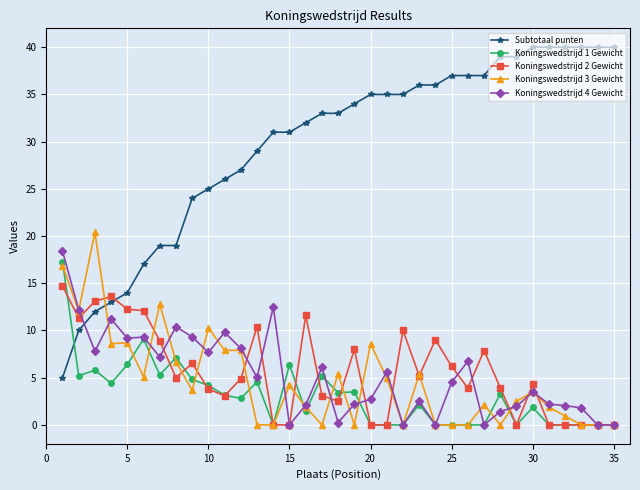

Which series has the largest total across all categories?

Subtotaal punten